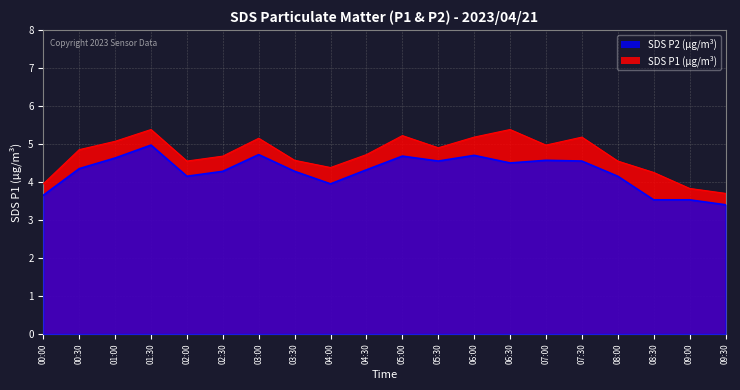

Where is SDS_P1 nearest to the value 4?

00:00